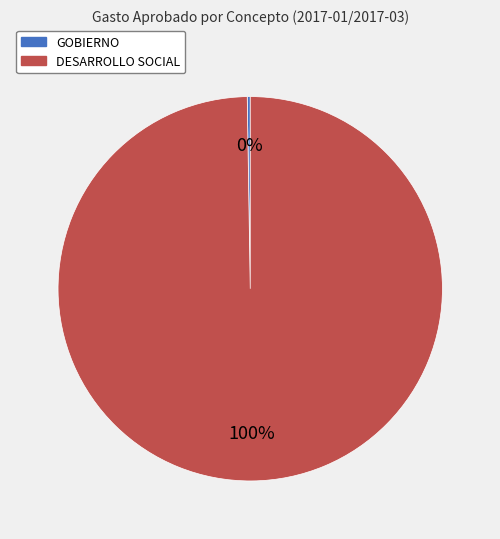

Is there any slice that represents more than half of the pie?

Yes